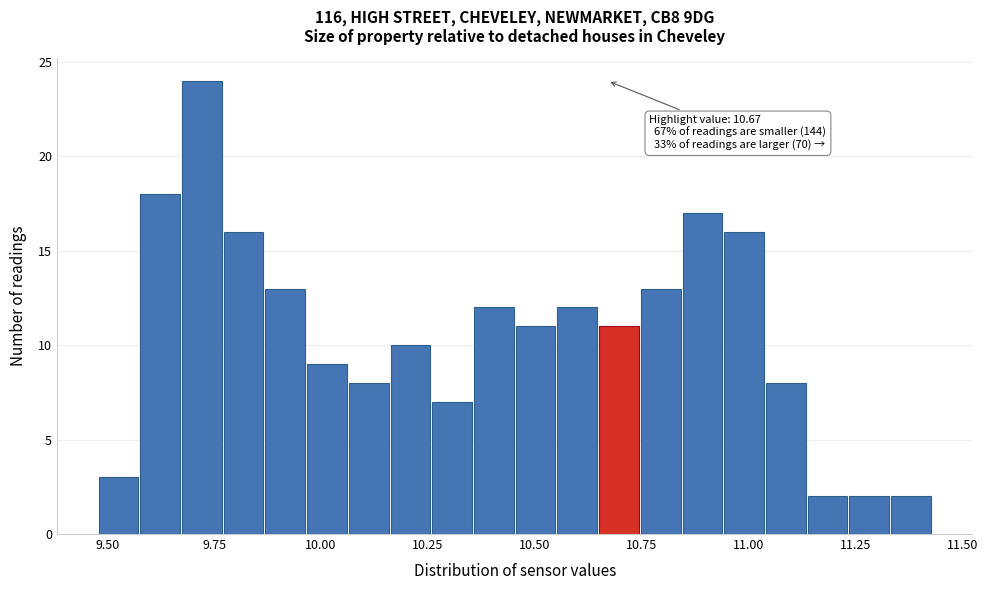

Read against the x-axis, roughly where is the centre of the tallest bar?

9.70